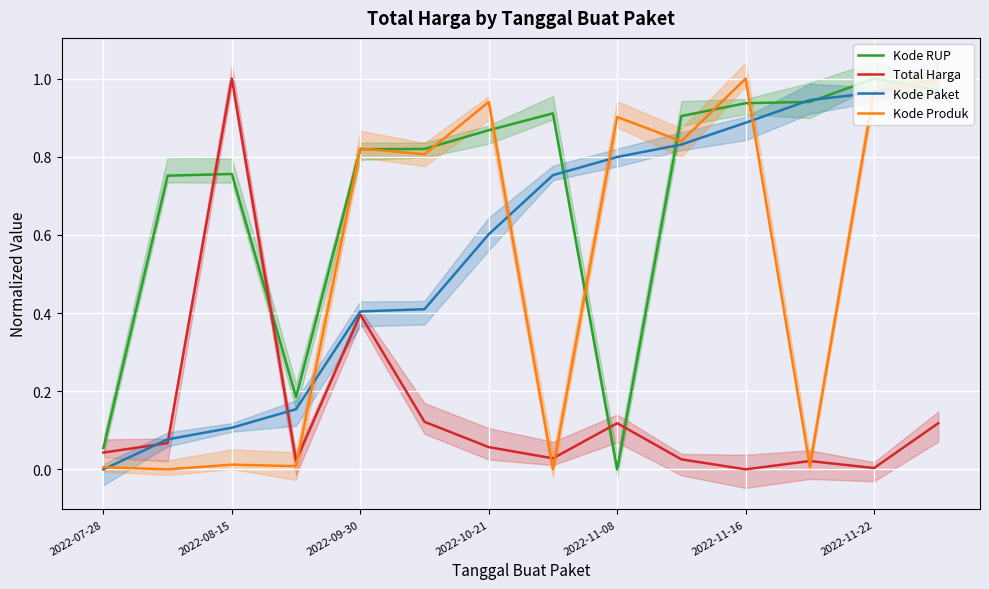

Which category has the highest value in the Total Harga series?

2022-08-15